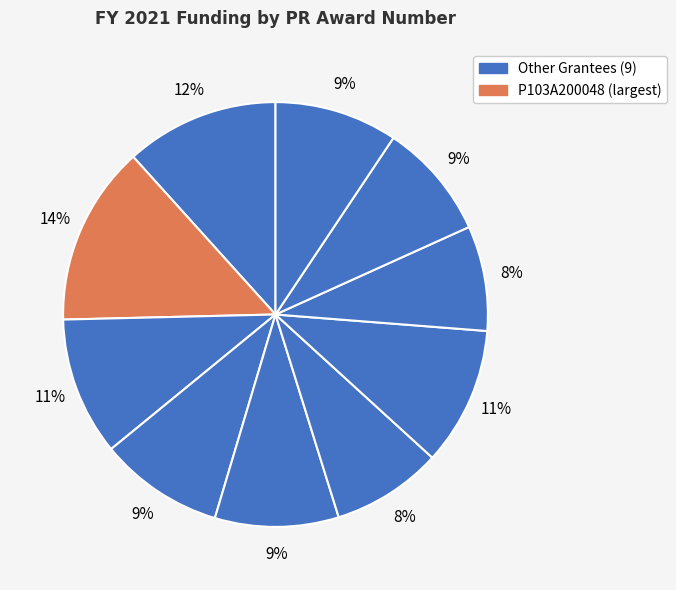

Count the number of slices in the pie.

10